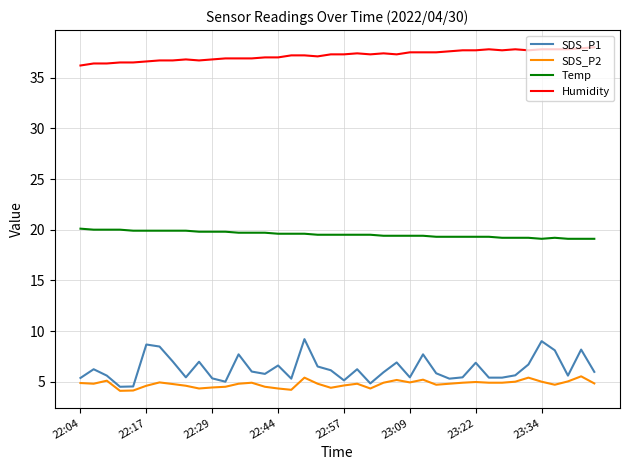

Which series has the largest total across all categories?

Humidity